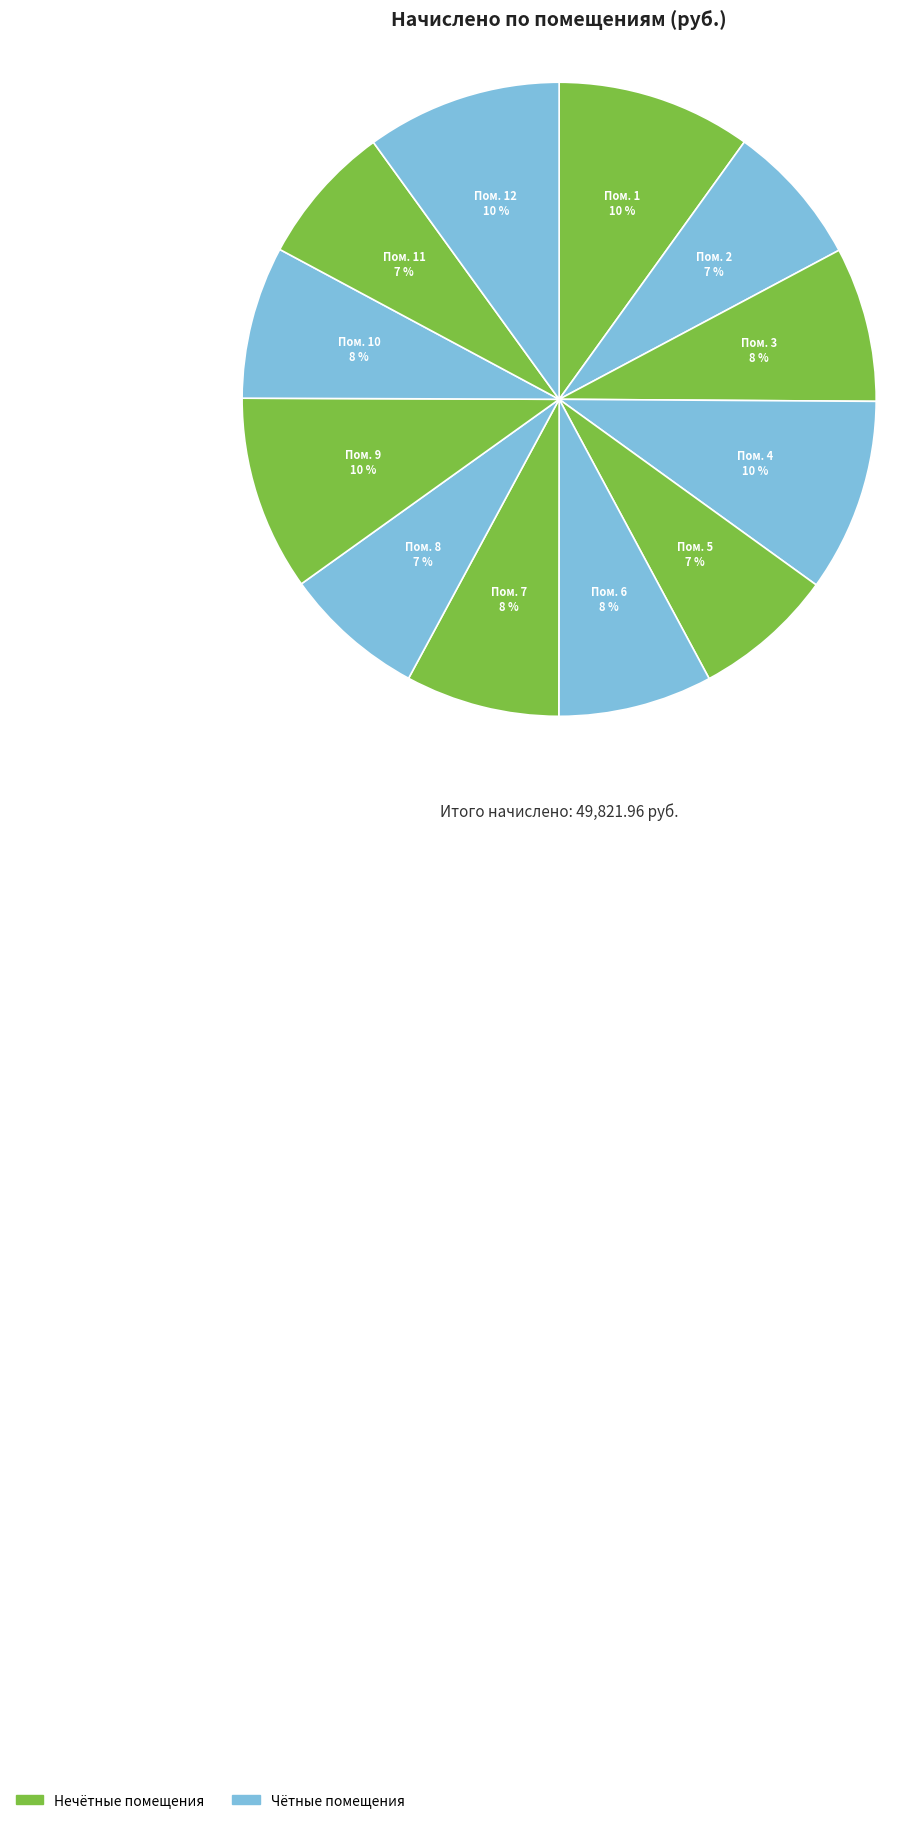

How many segments does this pie chart have?

12